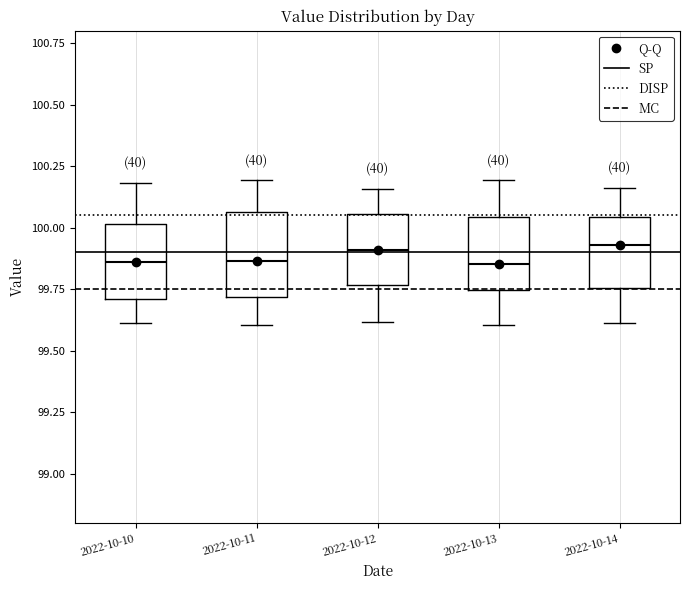

Reading left to right, transcribe this box plot: for each box, give where its median line is, the range the box spans, and where its two whiskers end, as read against the y-axis. The values are not printed on the chart, so give them approximately, as read against the axis.

2022-10-10: median 99.85, box 99.70 to 100.00, whiskers 99.60 to 100.20
2022-10-11: median 99.85, box 99.70 to 100.05, whiskers 99.60 to 100.20
2022-10-12: median 99.90, box 99.75 to 100.05, whiskers 99.60 to 100.15
2022-10-13: median 99.85, box 99.75 to 100.05, whiskers 99.60 to 100.20
2022-10-14: median 99.95, box 99.75 to 100.05, whiskers 99.60 to 100.15